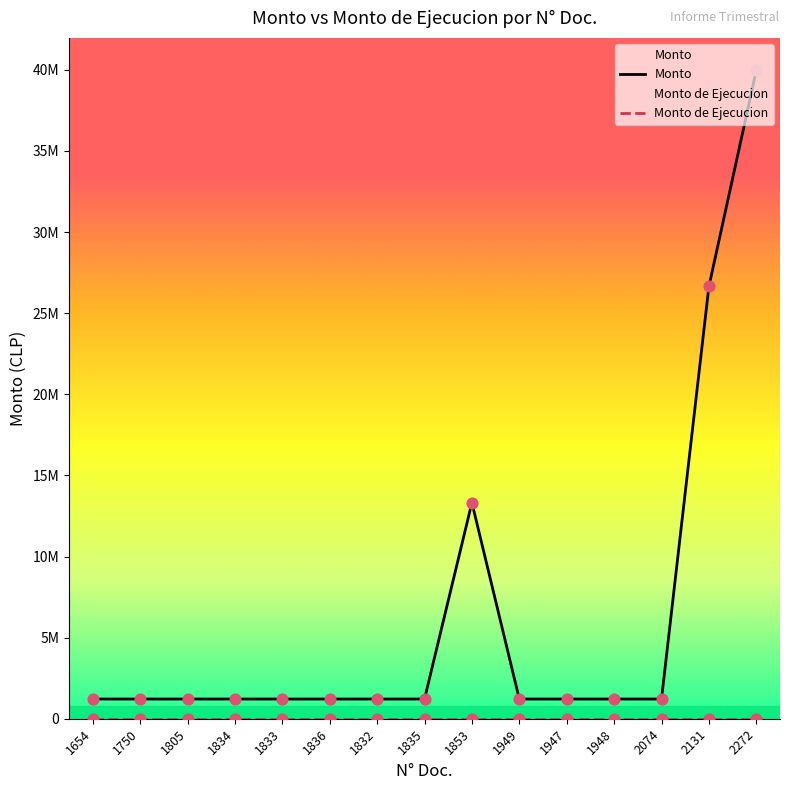

What are all the series names shown in the legend?

Monto, Monto de Ejecucion